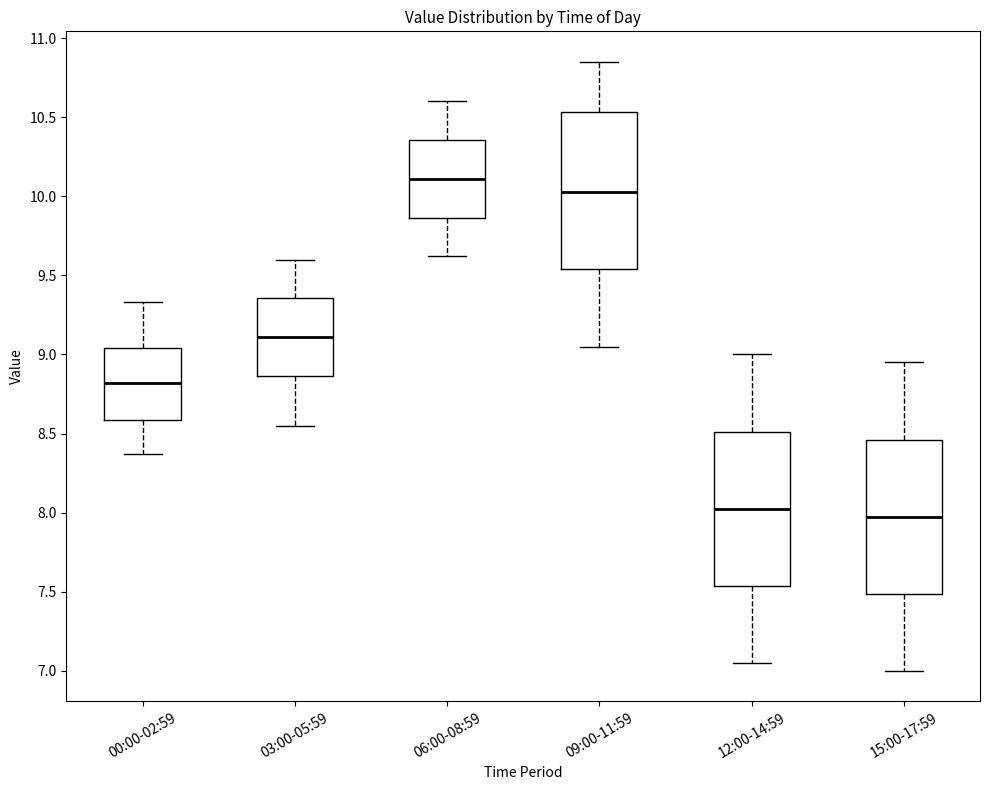

Reading left to right, transcribe this box plot: for each box, give where its median line is, the range the box spans, and where its two whiskers end, as read against the y-axis. The values are not printed on the chart, so give them approximately, as read against the axis.

00:00-02:59: median 8.80, box 8.60 to 9.05, whiskers 8.35 to 9.35
03:00-05:59: median 9.10, box 8.85 to 9.35, whiskers 8.55 to 9.60
06:00-08:59: median 10.10, box 9.85 to 10.35, whiskers 9.60 to 10.60
09:00-11:59: median 10.05, box 9.55 to 10.55, whiskers 9.05 to 10.85
12:00-14:59: median 8.05, box 7.55 to 8.50, whiskers 7.05 to 9.00
15:00-17:59: median 8.00, box 7.50 to 8.45, whiskers 7.00 to 8.95